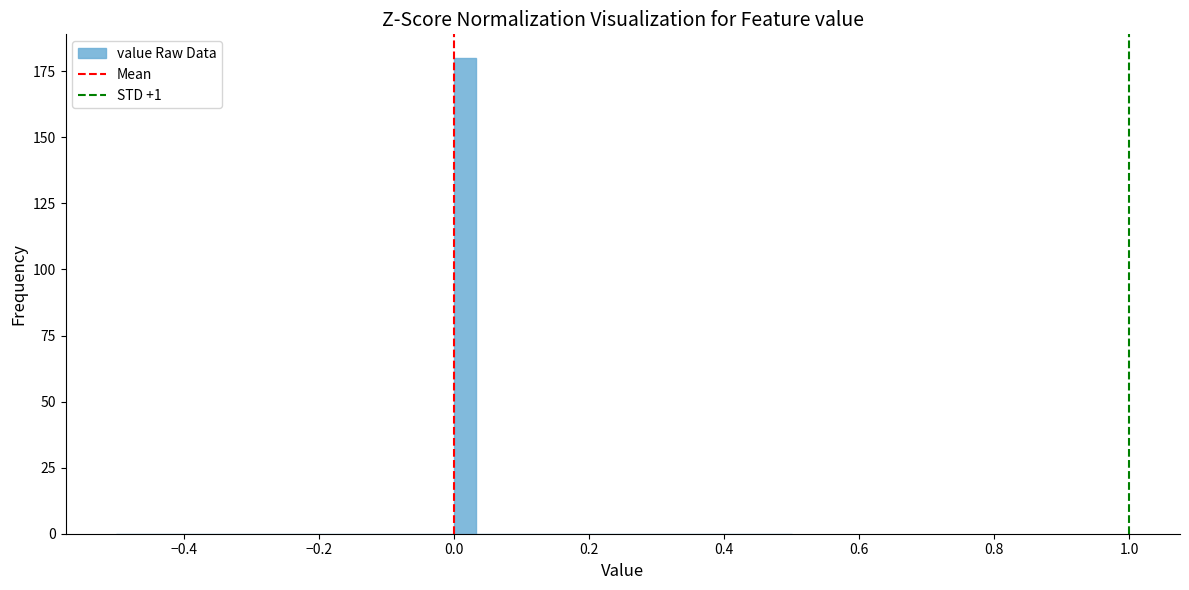

Read against the x-axis, roughly where is the centre of the tallest bar?

0.02